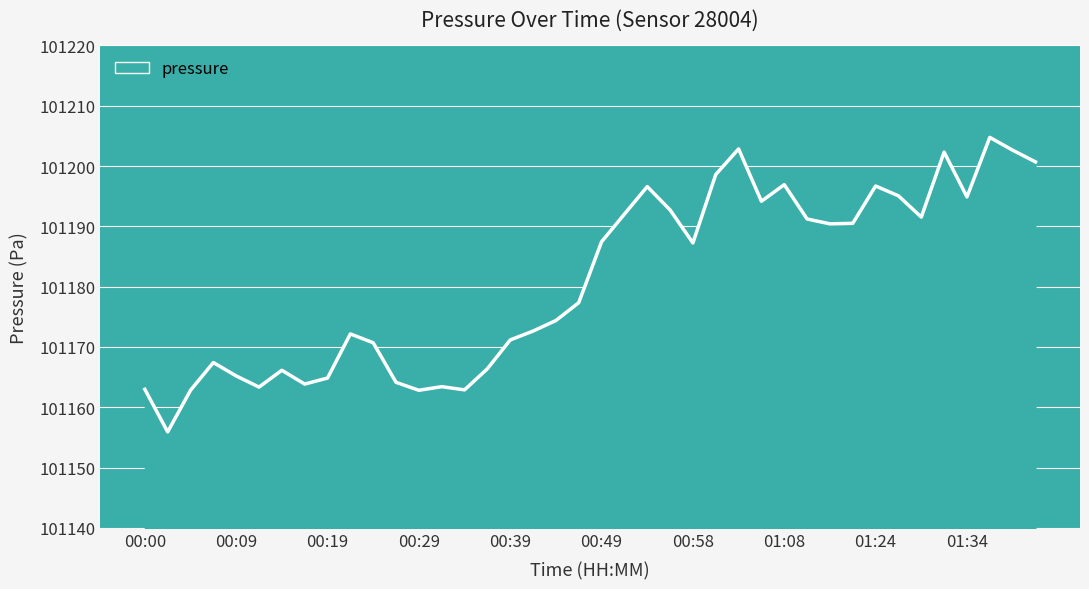

What is the minimum value shown in the chart?

101155.9